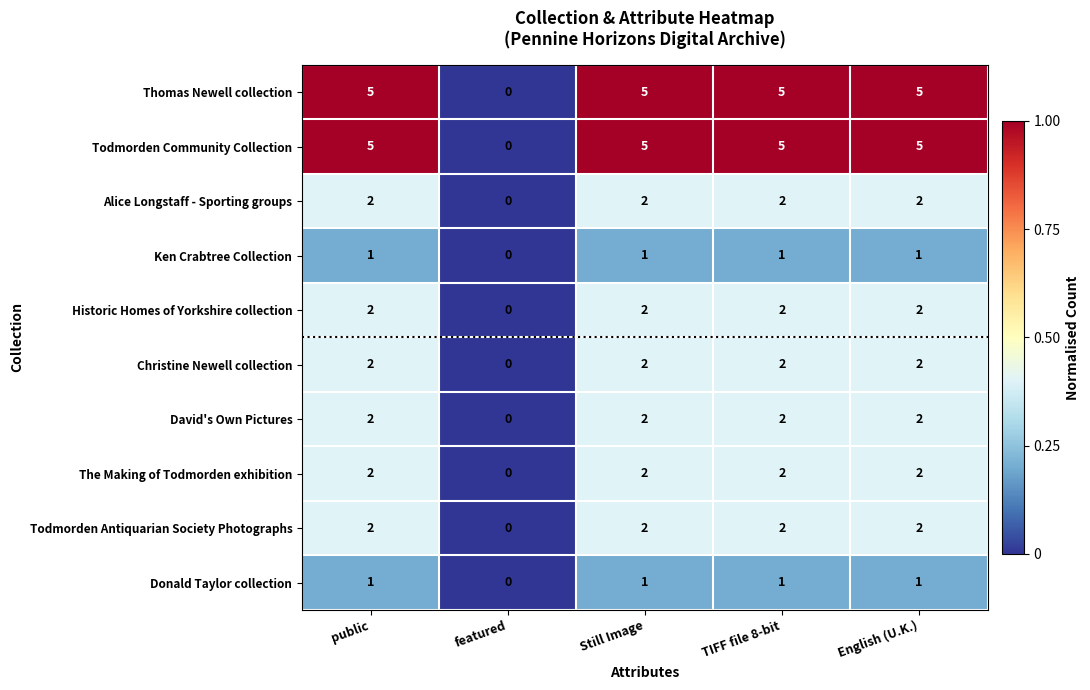

What is the total value across all series at Still Image?

24